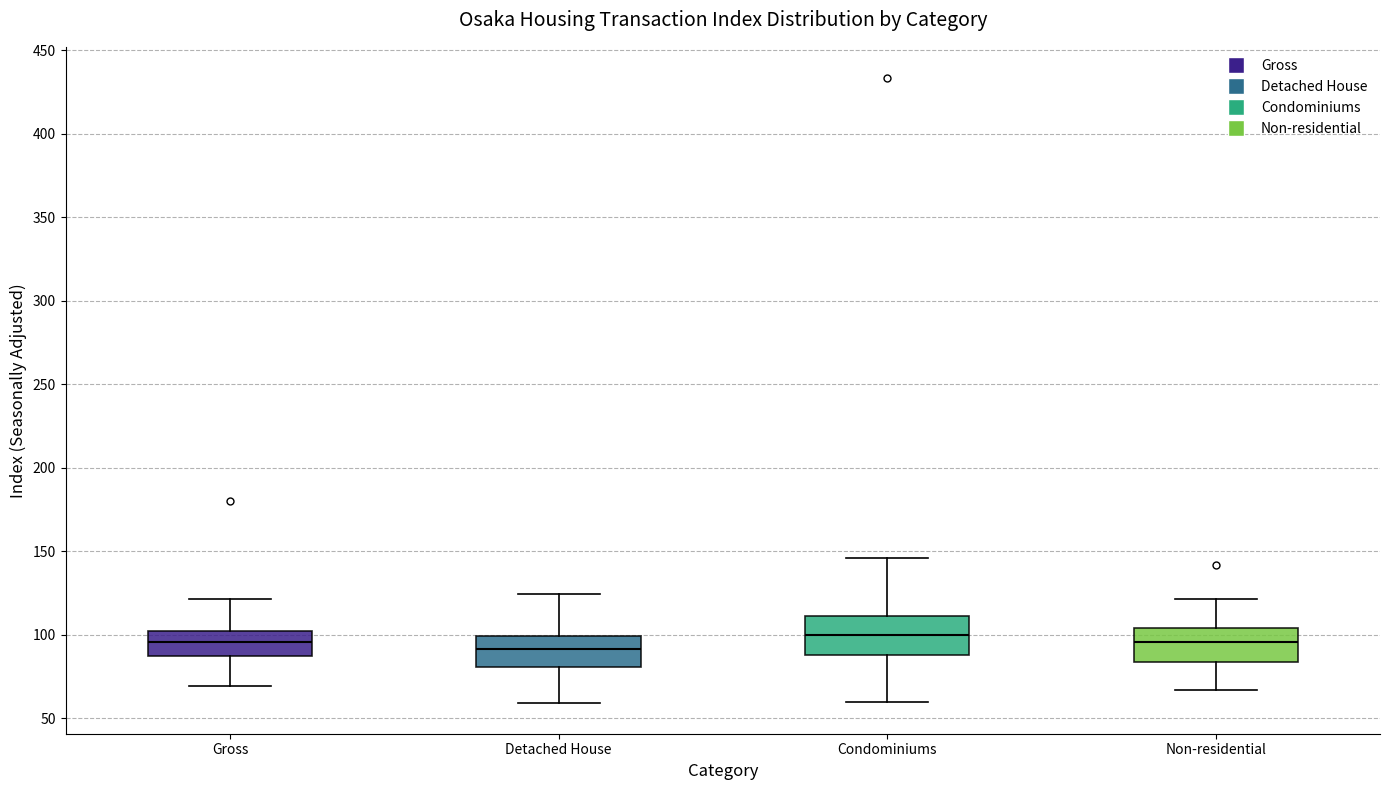

Reading left to right, transcribe this box plot: for each box, give where its median line is, the range the box spans, and where its two whiskers end, as read against the y-axis. The values are not printed on the chart, so give them approximately, as read against the axis.

Gross: median 95, box 85 to 100, whiskers 70 to 120
Detached House: median 90, box 80 to 100, whiskers 60 to 125
Condominiums: median 100, box 90 to 110, whiskers 60 to 145
Non-residential: median 95, box 85 to 105, whiskers 65 to 120